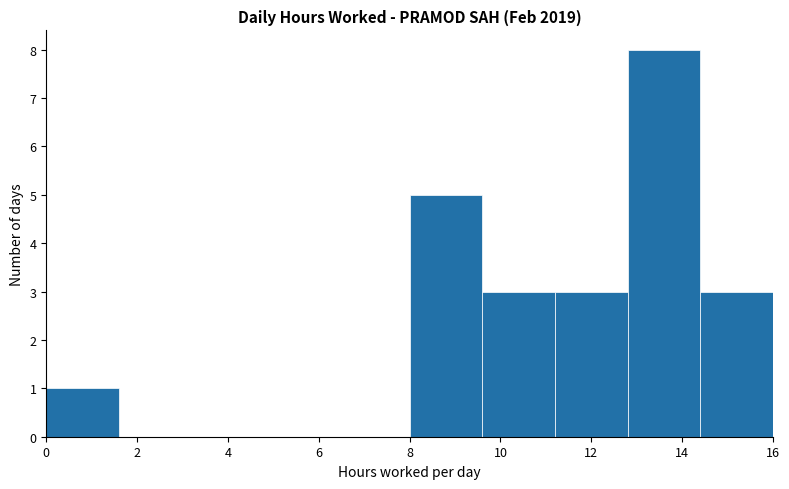

Which range on the x-axis has the tallest bar?

12.8 to 14.4